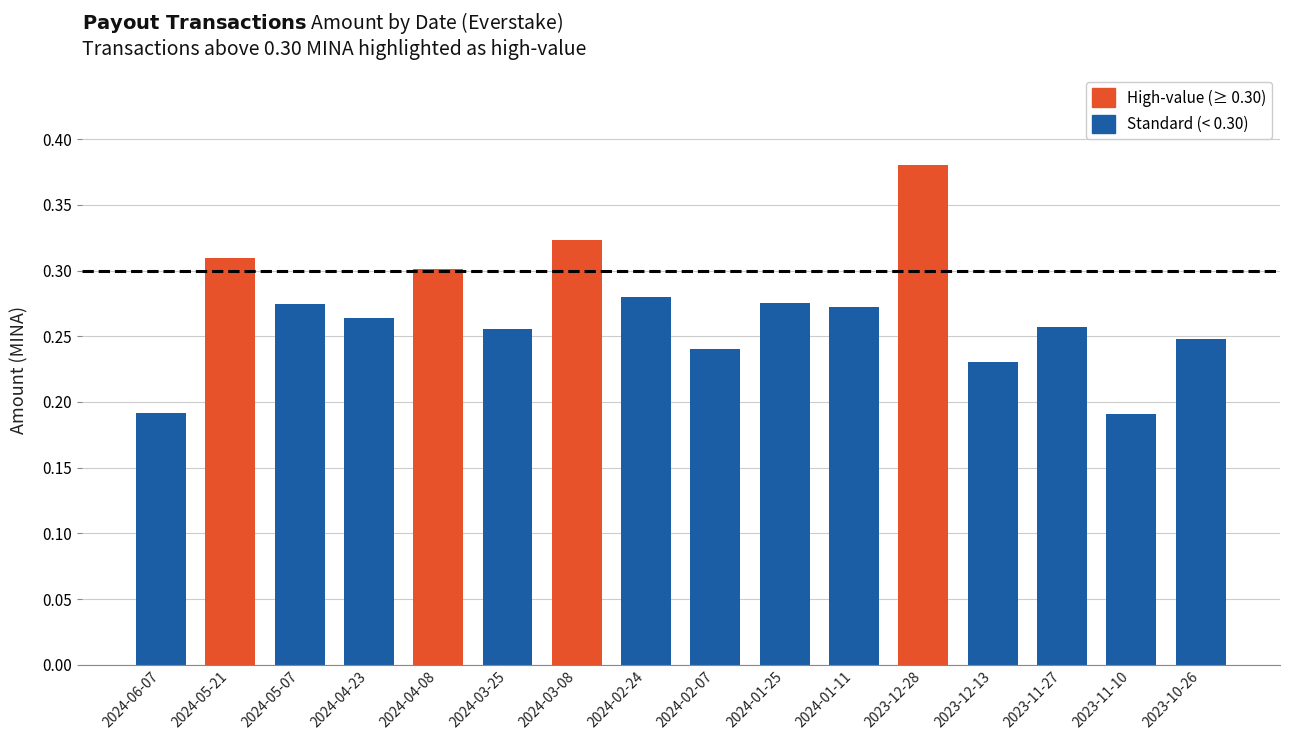

What is the change in value from 2024-05-21 to 2023-12-28?

+0.1